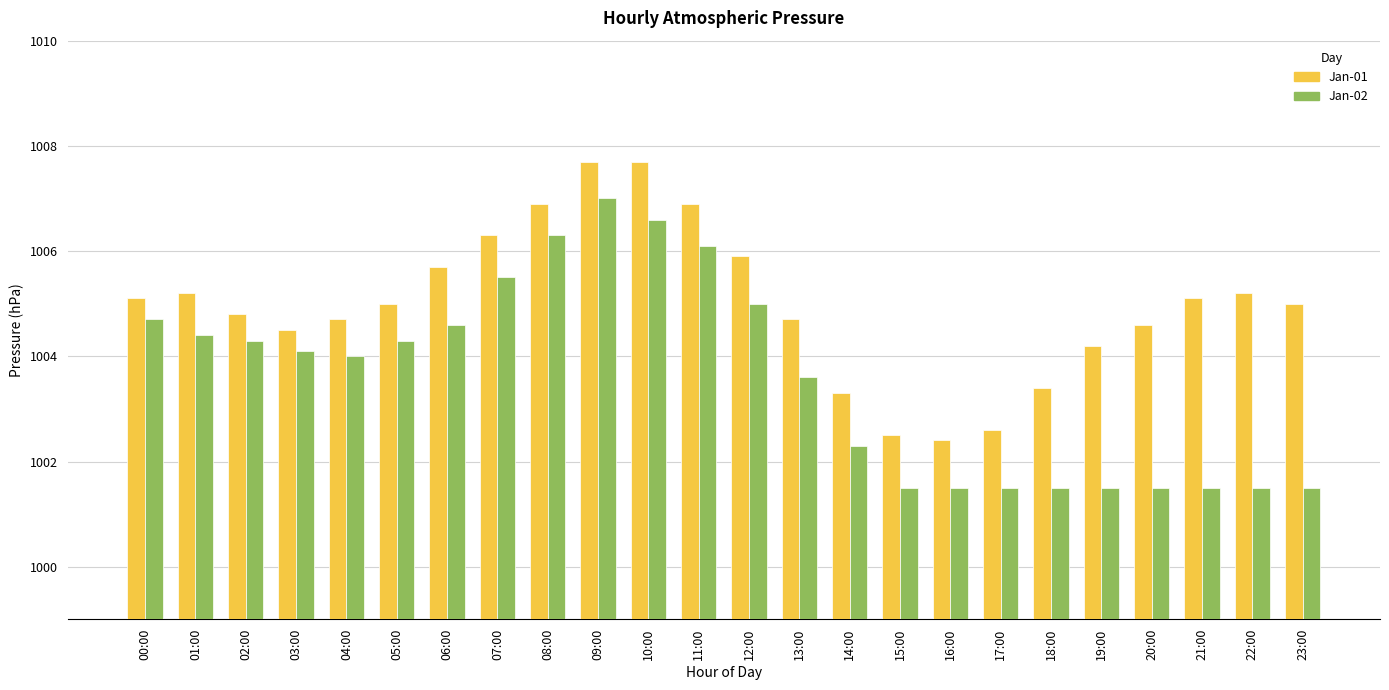

At how many categories does at least one series exceed 1006?

5